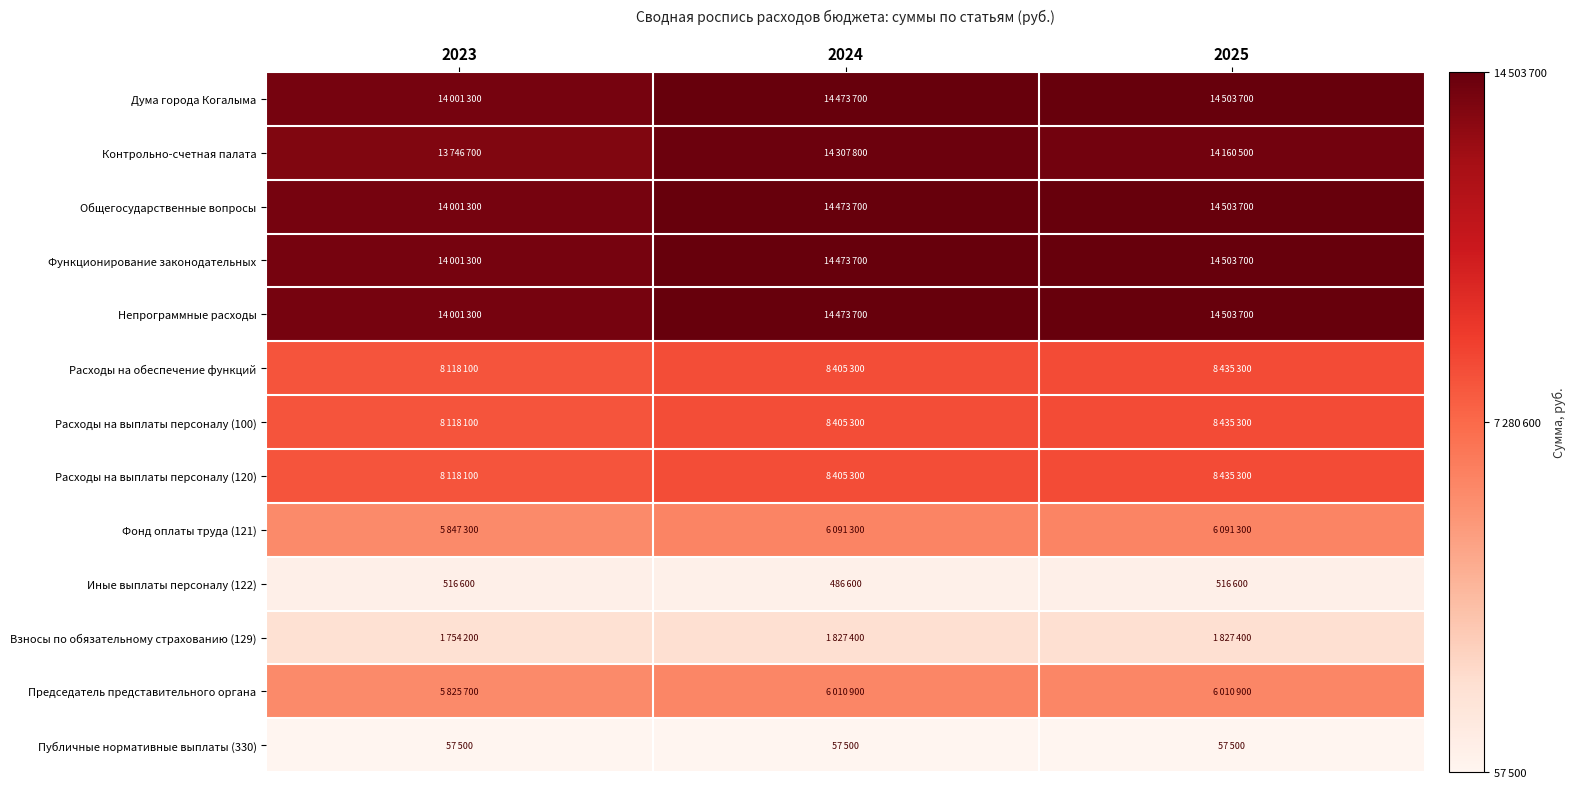

Rank the series by their maximum value, from lowest to highest.

Публичные нормативные выплаты (330), Иные выплаты персоналу (122), Взносы по обязательному страхованию (129), Председатель представительного органа, Фонд оплаты труда (121), Расходы на обеспечение функций, Расходы на выплаты персоналу (100), Расходы на выплаты персоналу (120), Контрольно-счетная палата, Дума города Когалыма, Общегосударственные вопросы, Функционирование законодательных, Непрограммные расходы